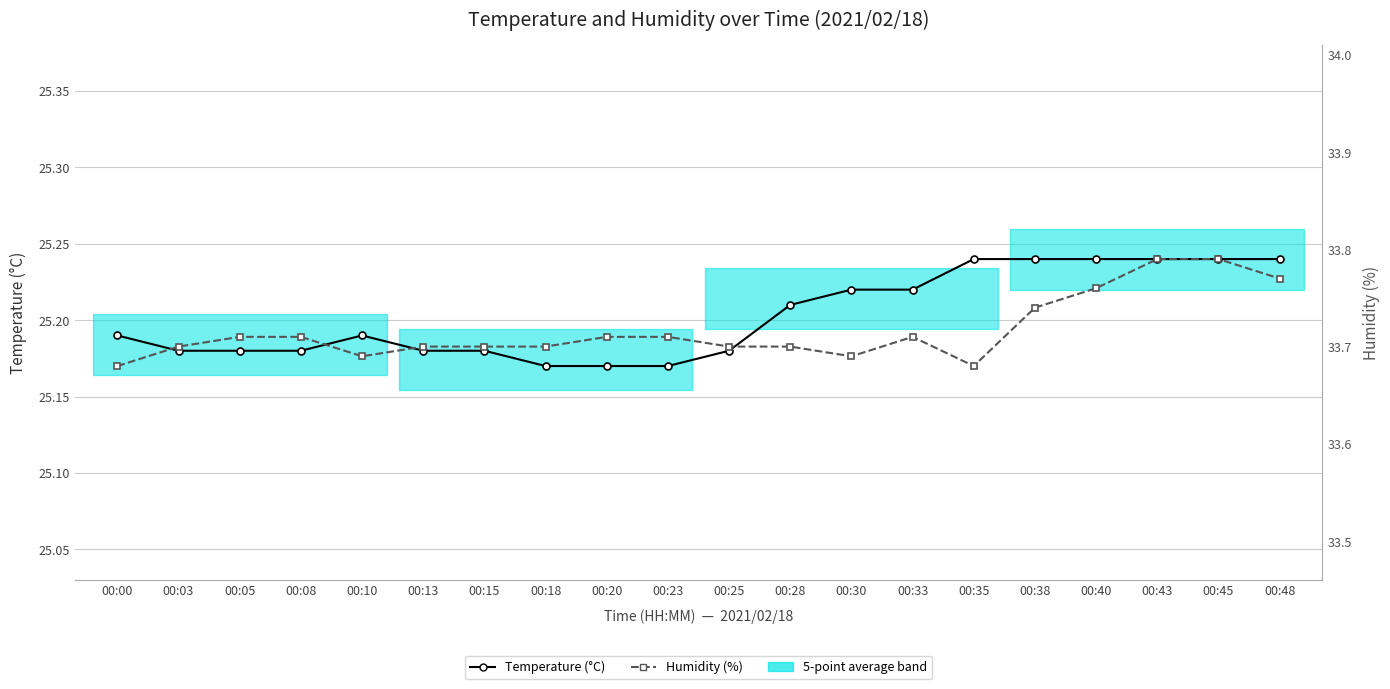

Where is the first local maximum for Humidity (%)?

00:33